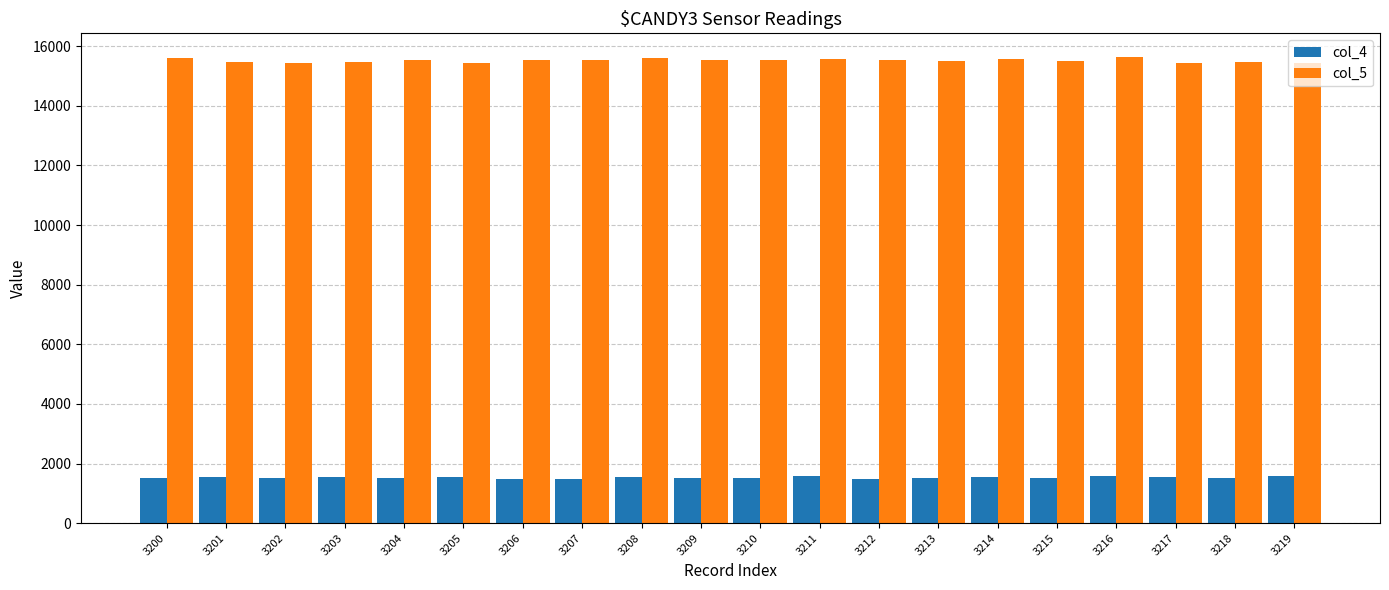

What is the highest value of the col_4 series?

1578